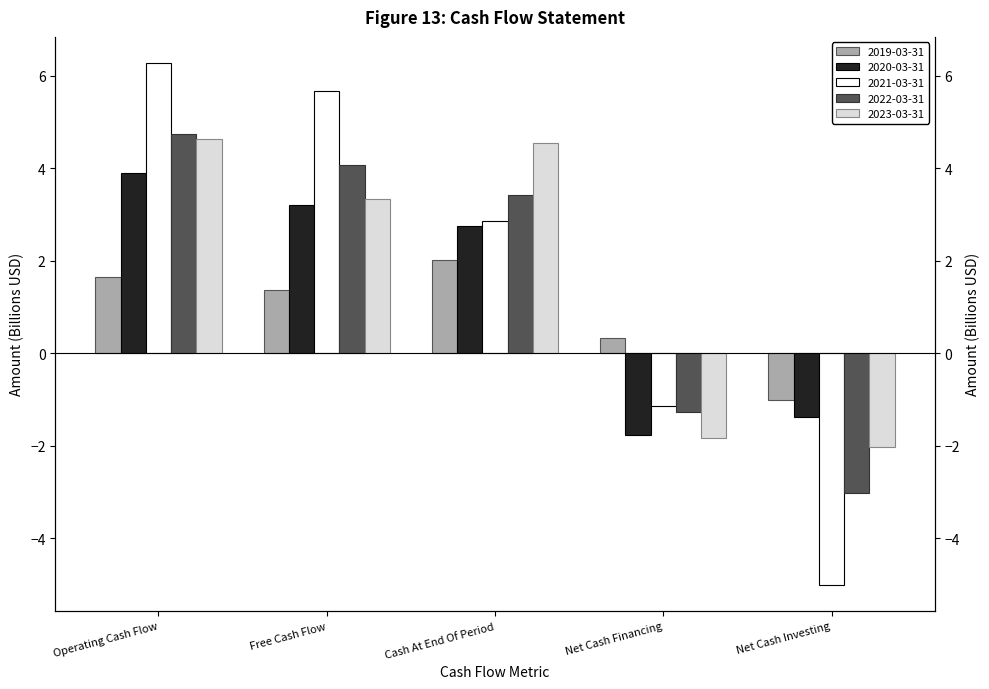

Reading left to right, list all the values displayed in this chart.

2019-03-31: 1.6	1.4	2.0	0.3	-1.0
2020-03-31: 3.9	3.2	2.8	-1.8	-1.4
2021-03-31: 6.3	5.7	2.9	-1.1	-5.0
2022-03-31: 4.7	4.1	3.4	-1.3	-3.0
2023-03-31: 4.6	3.3	4.5	-1.8	-2.0